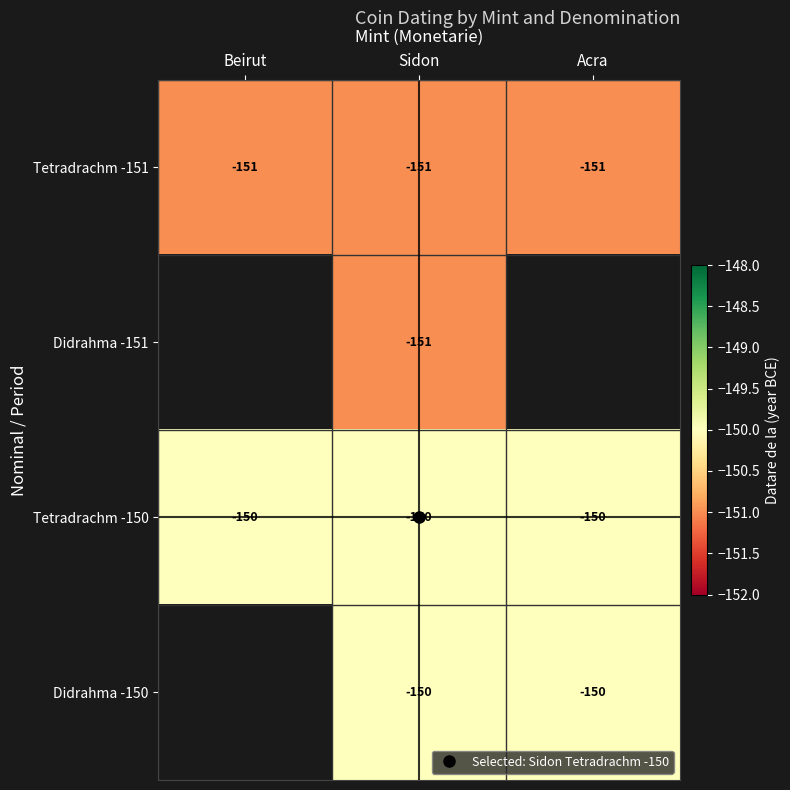

Which series has the largest total across all categories?

Tetradrachm -150